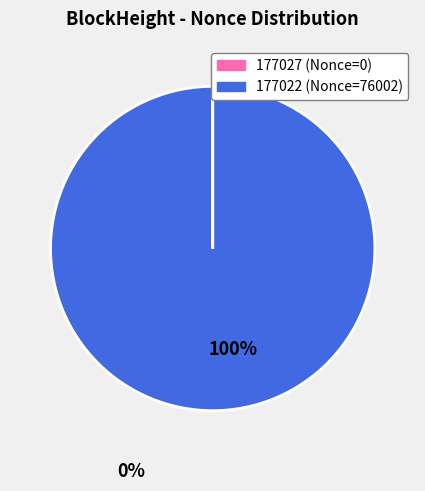

Is there any slice that represents more than half of the pie?

Yes